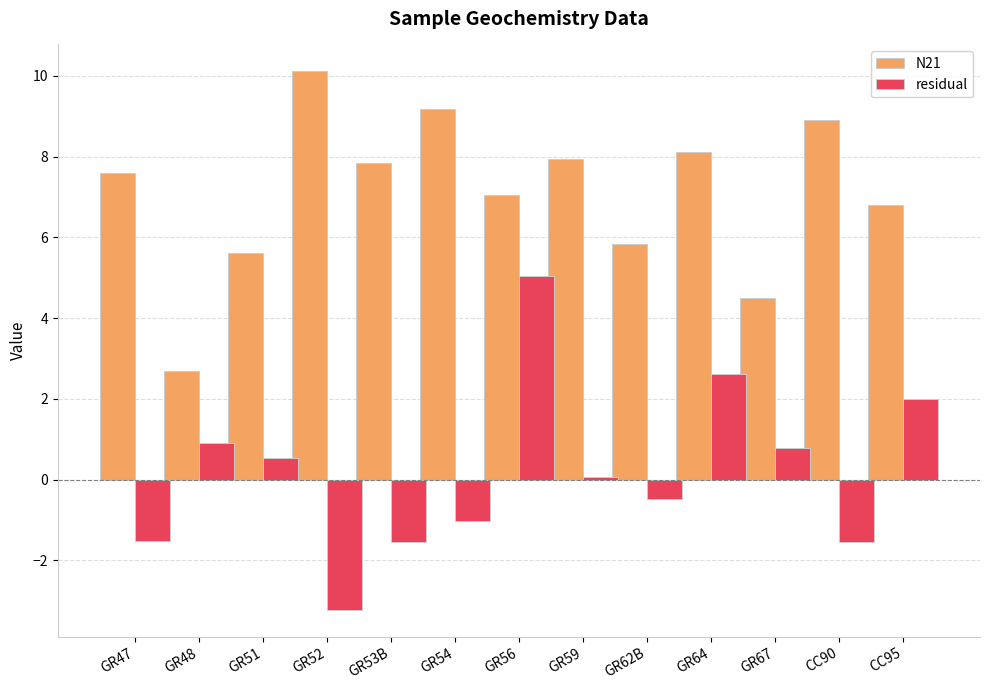

Rank the series by their maximum value, from highest to lowest.

N21, residual